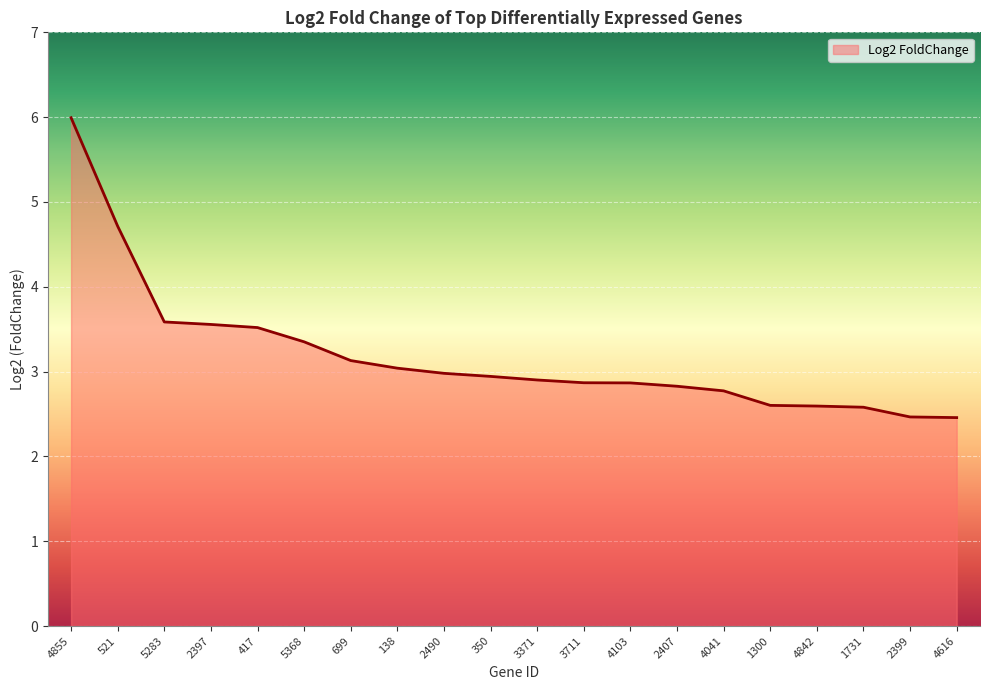

The value at 2399 is 2.5. True or false?

True